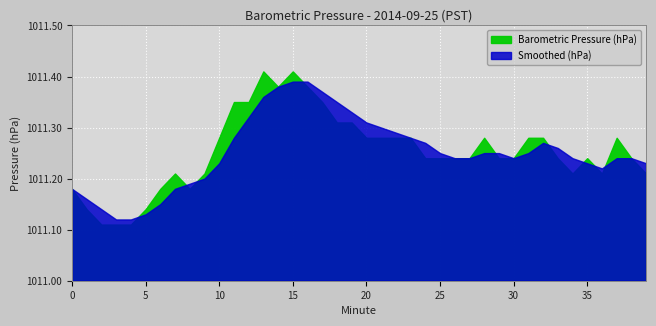

What are all the series names shown in the legend?

Barometric Pressure (hPa), Smoothed (hPa)